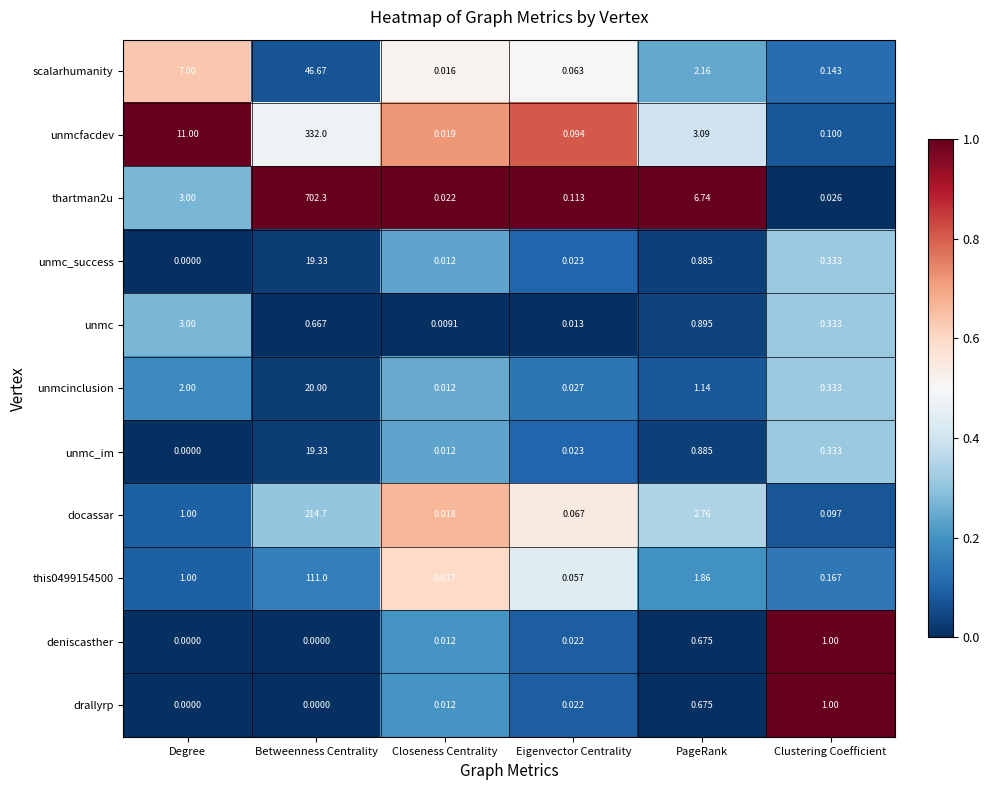

Rank the categories by unmc_im value from highest to lowest.

Betweenness Centrality, PageRank, Clustering Coefficient, Eigenvector Centrality, Closeness Centrality, Degree